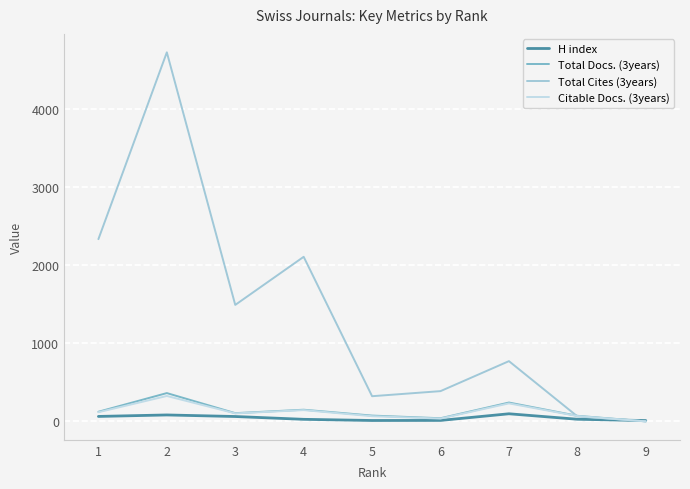

The value of Total Cites (3years) at 5 is 550. True or false?

False